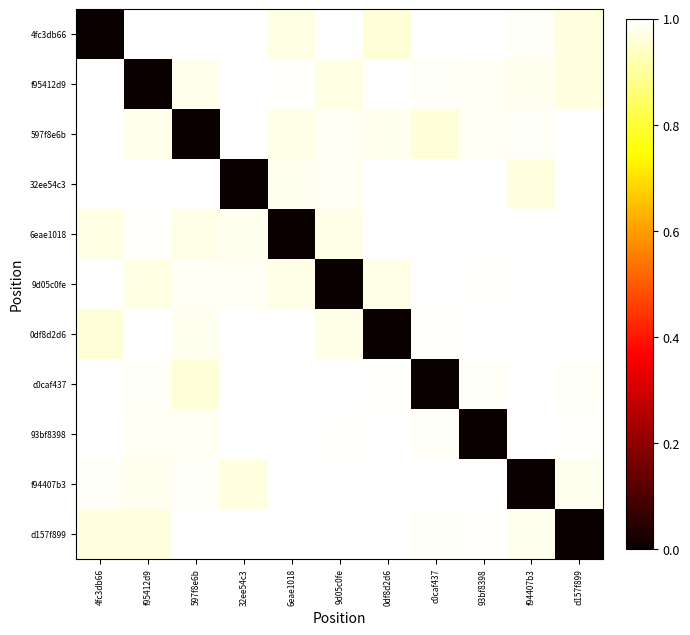

List the series in order of their peak value, highest first.

4fc3db66, f95412d9, 597f8e6b, 32ee54c3, 6eae1018, 9d05c0fe, 0df8d2d6, c0caf437, 93bf8398, f94407b3, d157f899